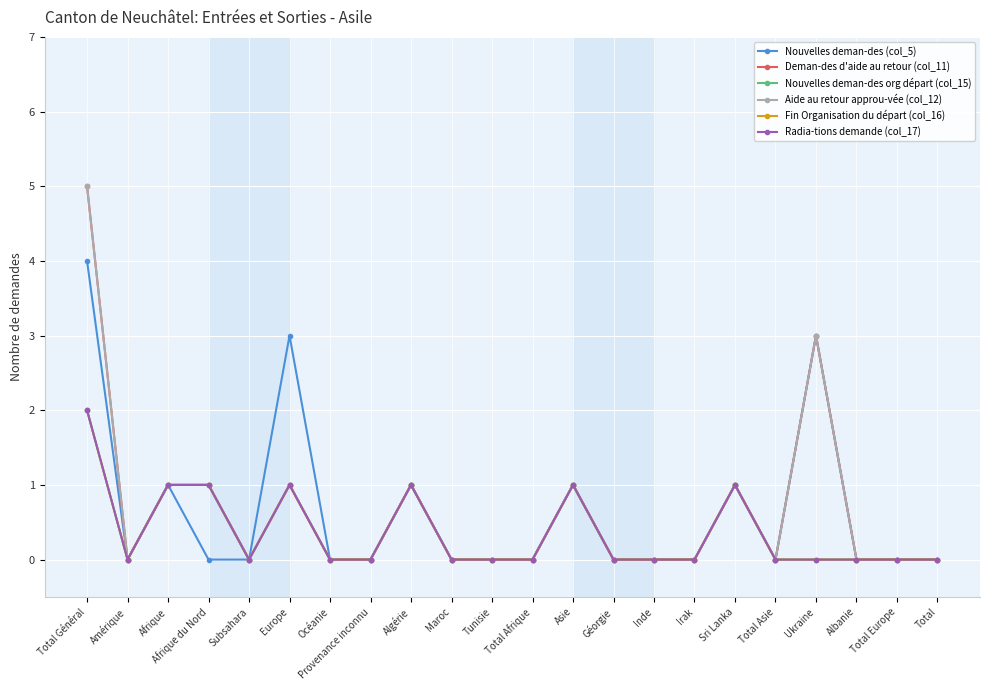

What is the difference between the maximum and minimum values in the Deman-des d'aide au retour (col_11) series?

5